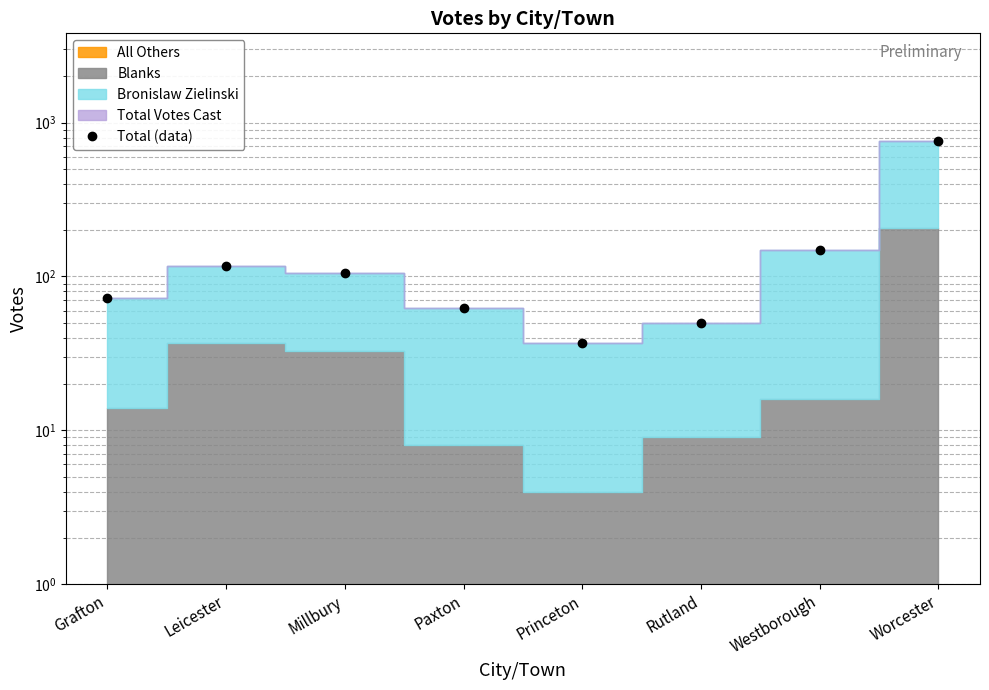

What is the maximum value shown in the chart?

761